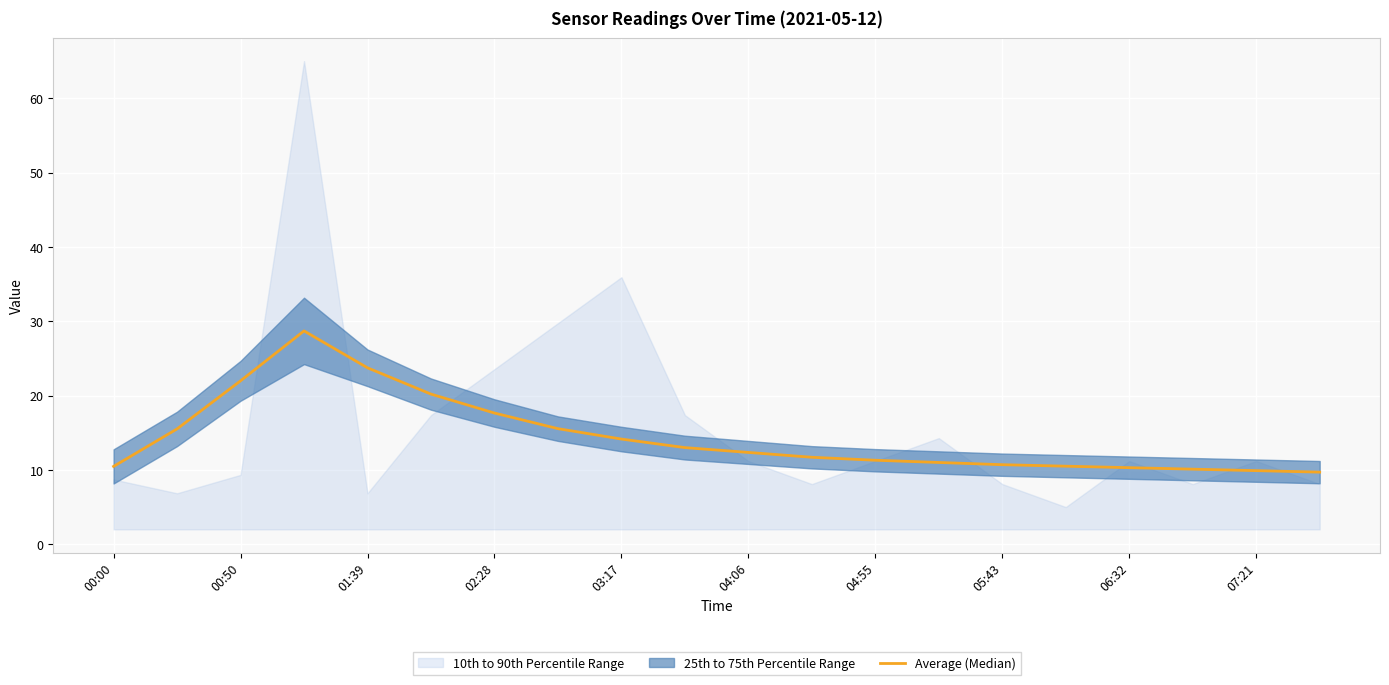

What is the sum of all values?

288.5